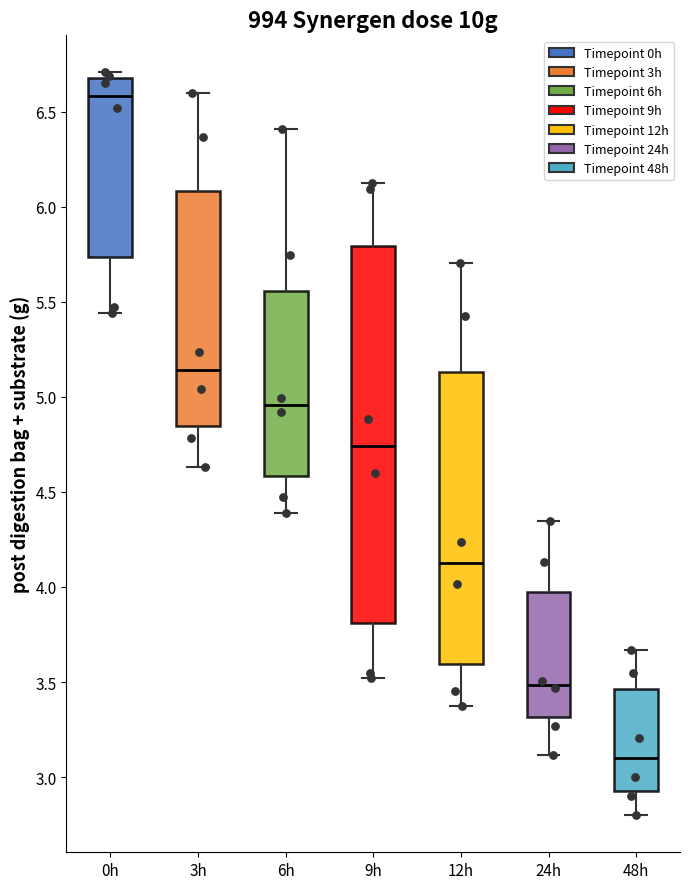

Reading left to right, transcribe this box plot: for each box, give where its median line is, the range the box spans, and where its two whiskers end, as read against the y-axis. The values are not printed on the chart, so give them approximately, as read against the axis.

0h: median 6.60, box 5.75 to 6.70, whiskers 5.45 to 6.70 (just above the box's upper edge)
3h: median 5.15, box 4.85 to 6.10, whiskers 4.65 to 6.60
6h: median 4.95, box 4.60 to 5.55, whiskers 4.40 to 6.40
9h: median 4.75, box 3.80 to 5.80, whiskers 3.50 to 6.10
12h: median 4.15, box 3.60 to 5.15, whiskers 3.35 to 5.70
24h: median 3.50, box 3.30 to 3.95, whiskers 3.10 to 4.35
48h: median 3.10, box 2.95 to 3.45, whiskers 2.80 to 3.65